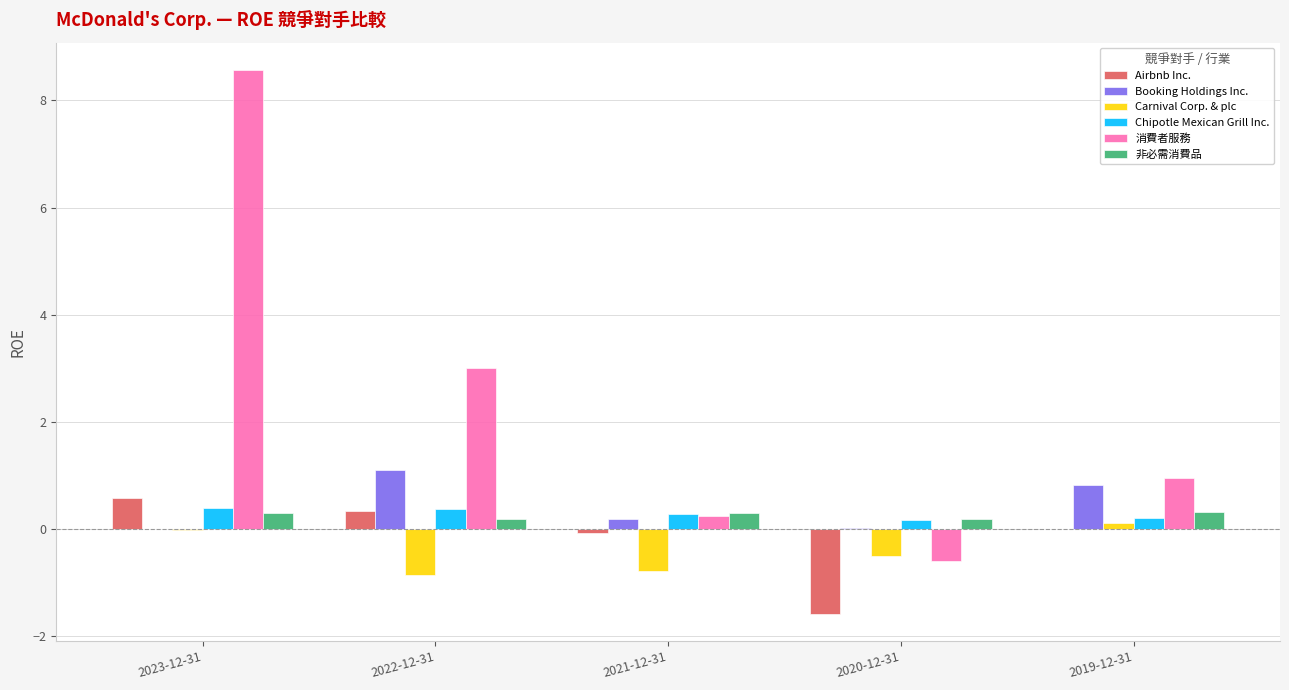

Is it true that 消費者服務 equals 1.0 at 2019-12-31?

True